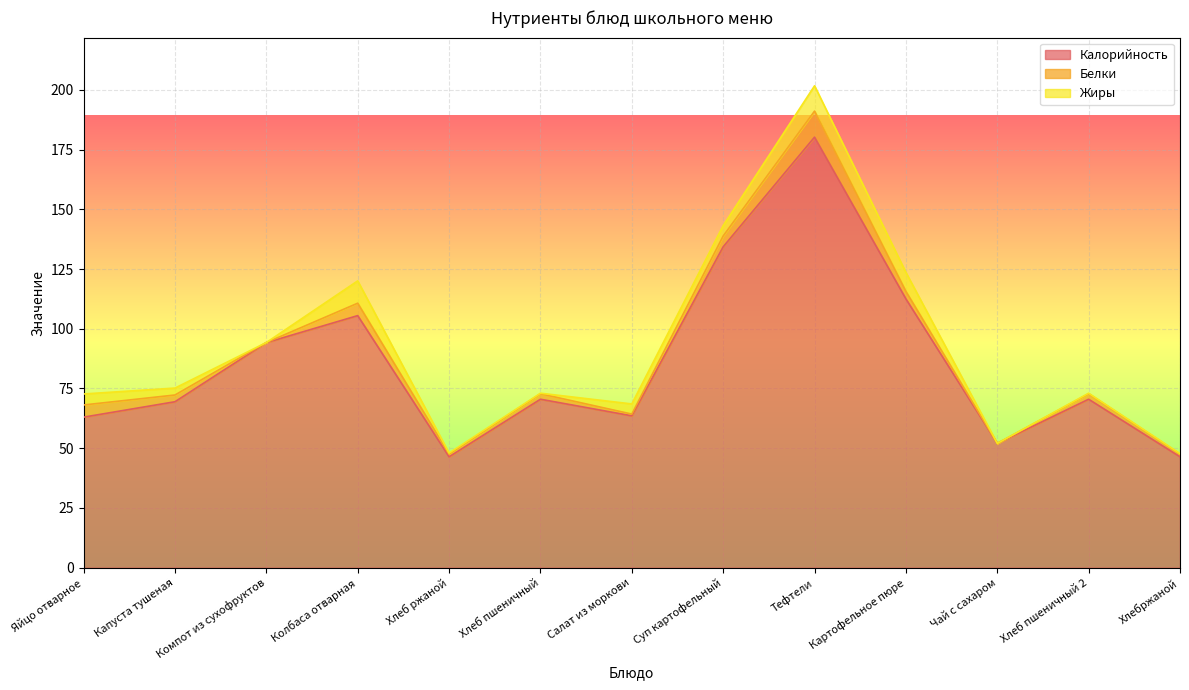

The Белки series shows 4.6 at Капуста тушеная. True or false?

False